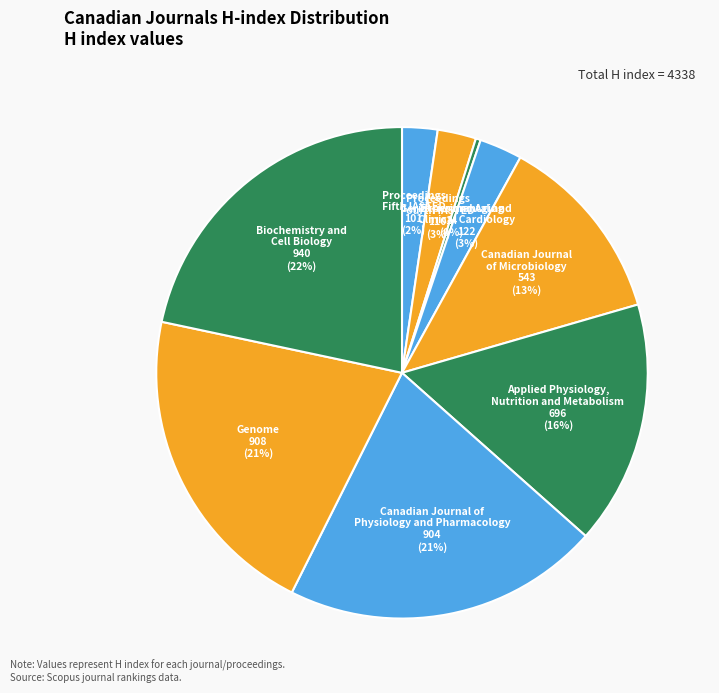

To the nearest percent, what is the combined percentage of Biochemistry and Cell Biology and Geriatrics and Aging?

22%